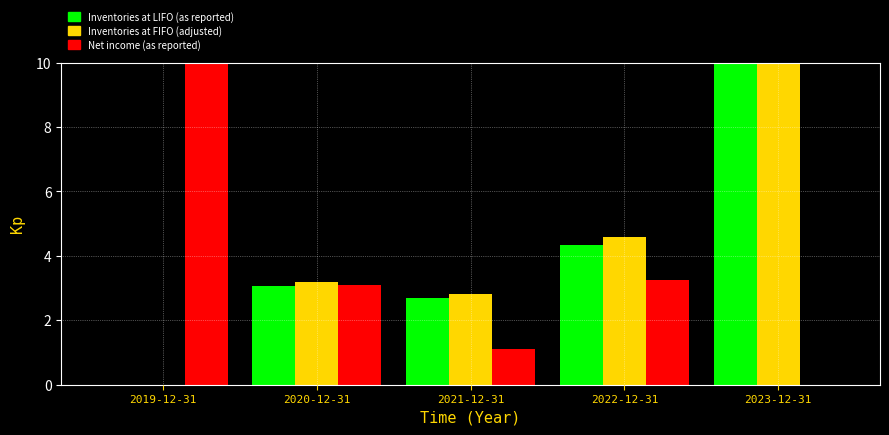

Reading right to left, what are all the values shown in this chart?

Inventories at LIFO (as reported): 2023-12-31=10.0	2022-12-31=4.3	2021-12-31=2.7	2020-12-31=3.1	2019-12-31=0.0
Inventories at FIFO (adjusted): 2023-12-31=10.0	2022-12-31=4.6	2021-12-31=2.8	2020-12-31=3.2	2019-12-31=0.0
Net income (as reported): 2023-12-31=0.0	2022-12-31=3.3	2021-12-31=1.1	2020-12-31=3.1	2019-12-31=10.0